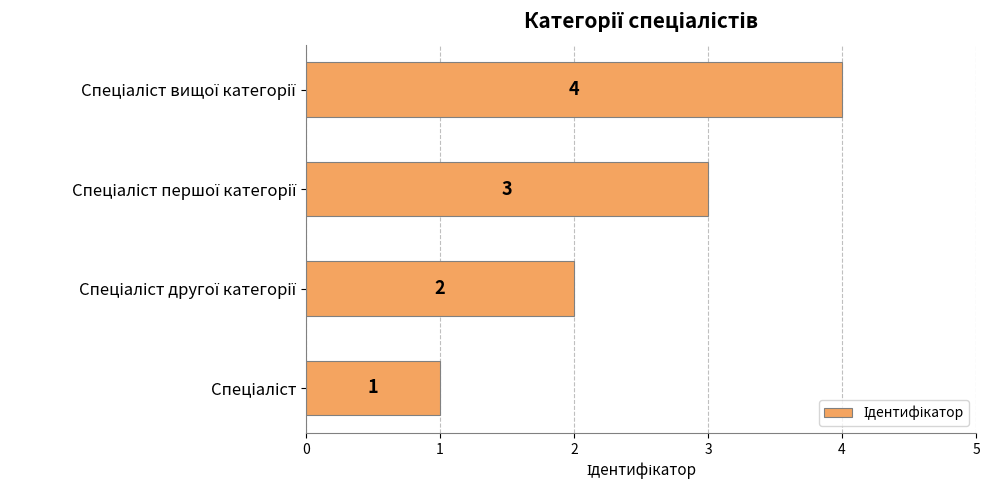

How many values are between 2 and 4?

3